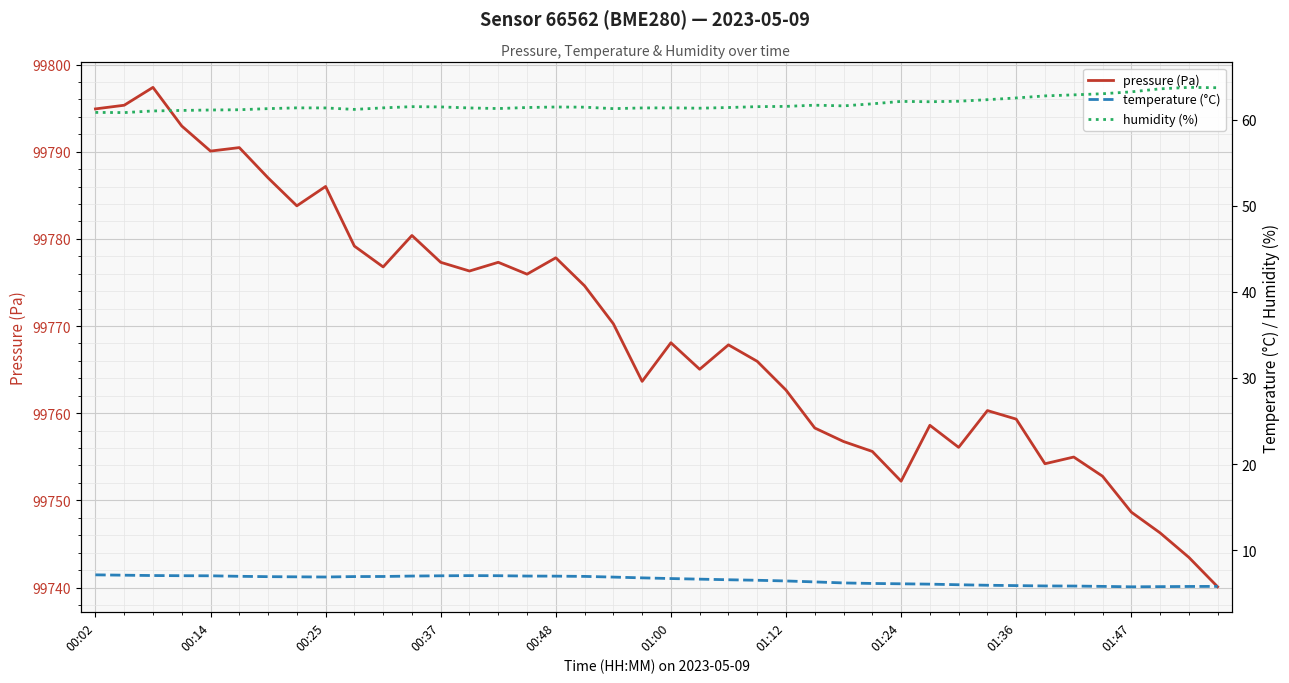

What is the maximum value for pressure (Pa)?

99797.4